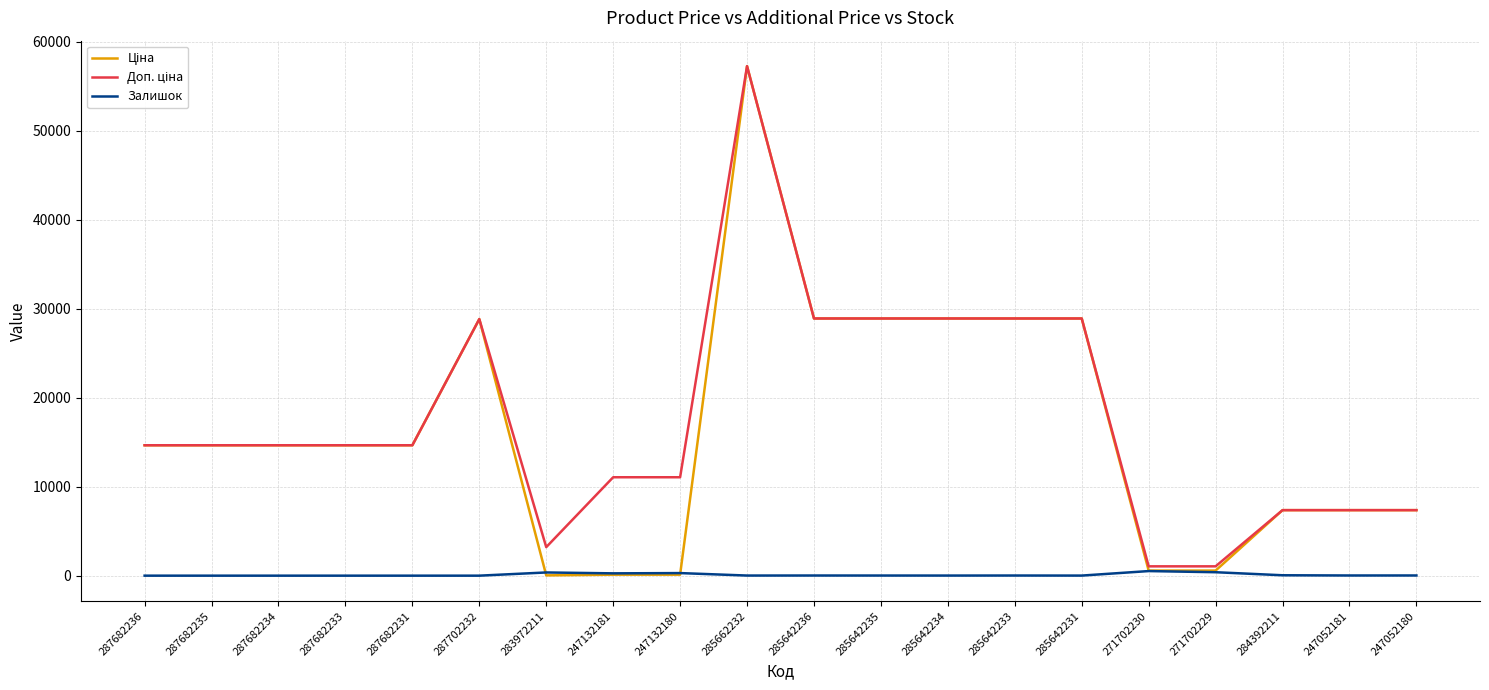

At which category is the sum across all series the highest?

285662232